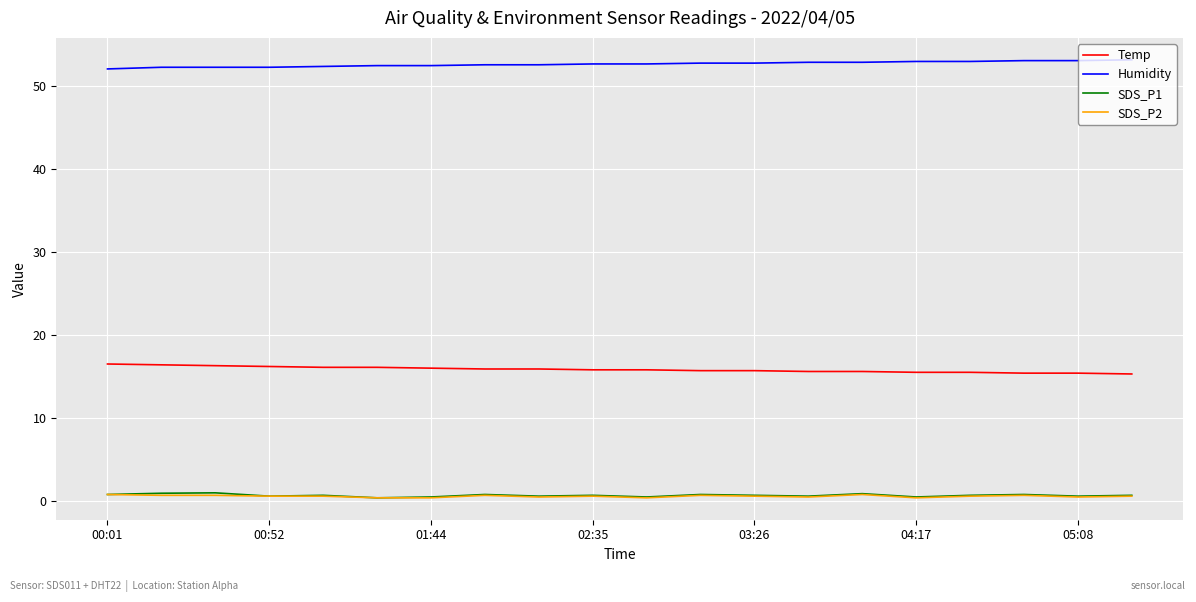

True or false: Humidity and Temp cross at least once.

False